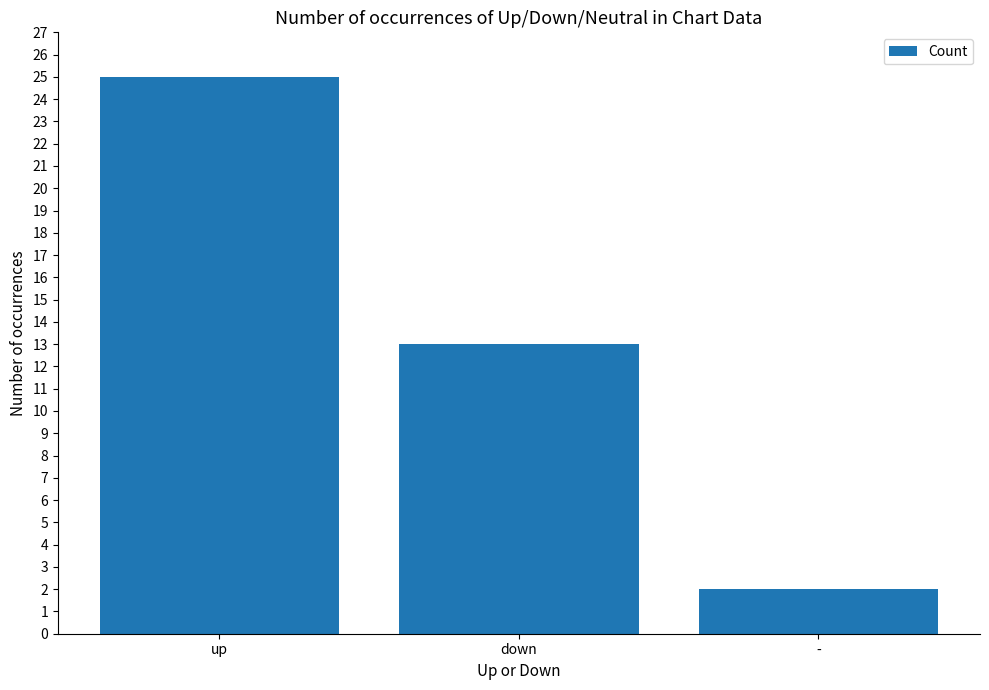

What is the minimum value shown in the chart?

2